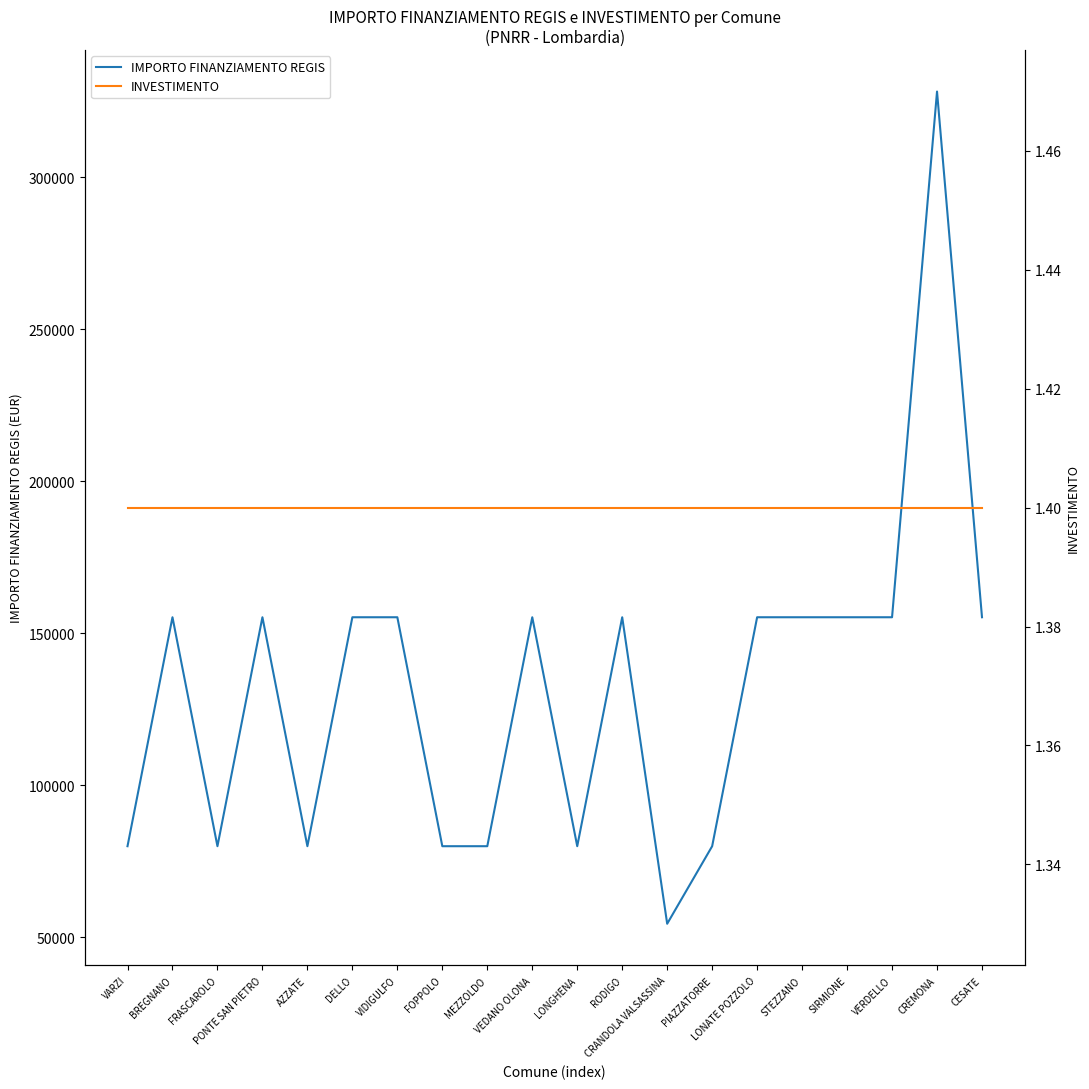

What is the highest value of the INVESTIMENTO series?

1.4